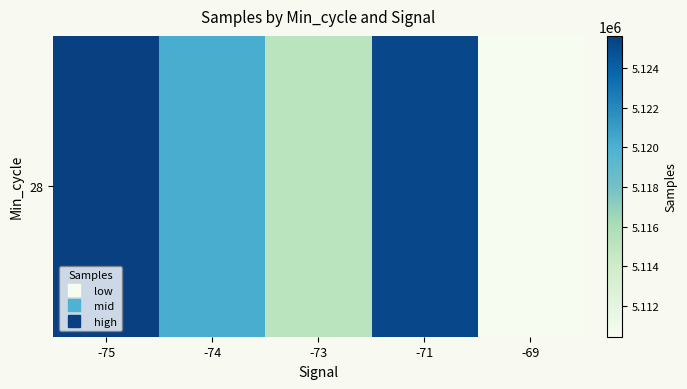

What is the change in value from -73 to -69?

-4723.9